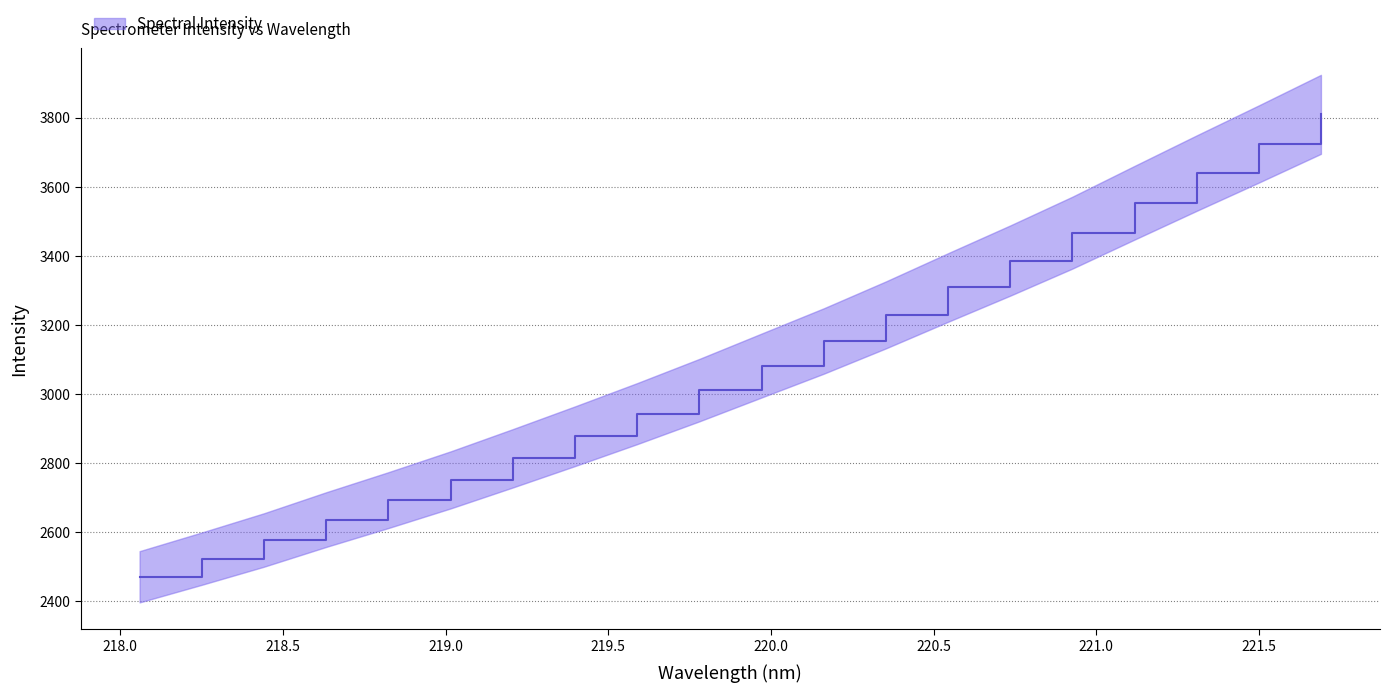

Reading left to right, list all the values displayed in this chart.

218.0596=2471.5	218.2508=2524.0	218.442=2578.0	218.6332=2637.0	218.8244=2693.3	219.0156=2751.8	219.2067=2814.3	219.3979=2878.2	219.589=2943.6	219.7801=3011.6	219.9712=3082.7	220.1623=3153.7	220.3533=3229.2	220.5444=3308.5	220.7354=3386.4	220.9264=3467.1	221.1174=3553.7	221.3083=3639.4	221.4993=3723.6	221.6902=3809.4